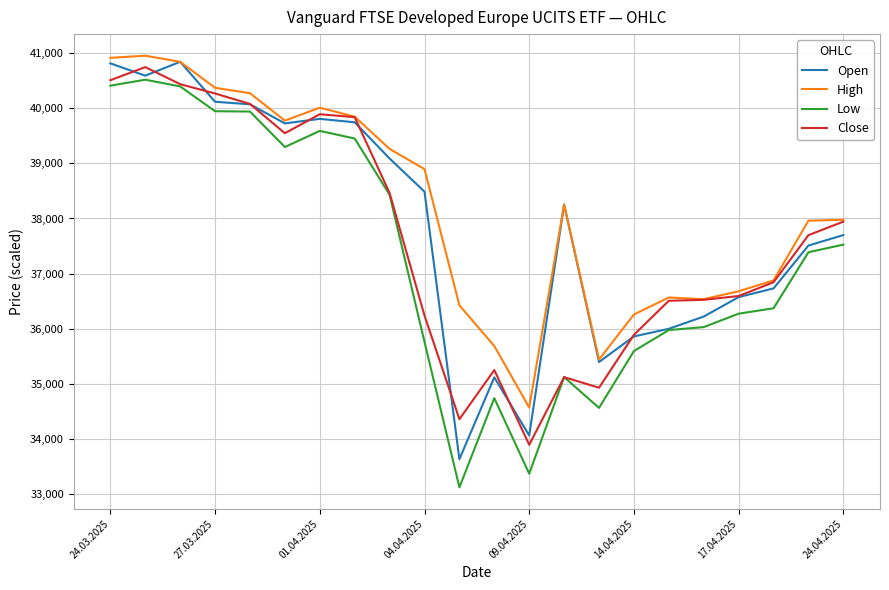

What is the minimum value for Close?

33899